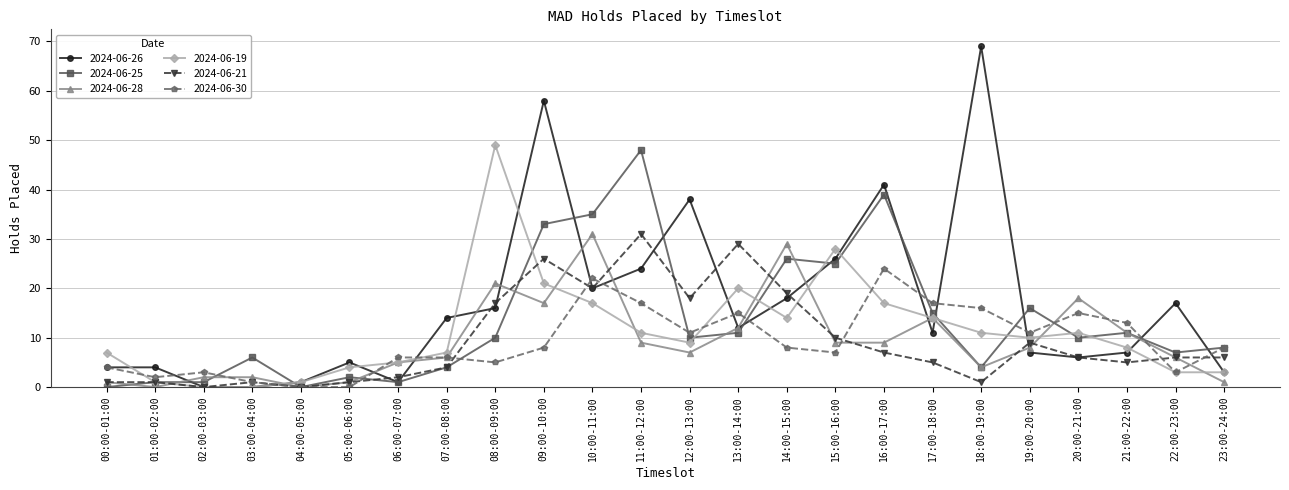

What is the label of the 14th point from the left?

13:00-14:00